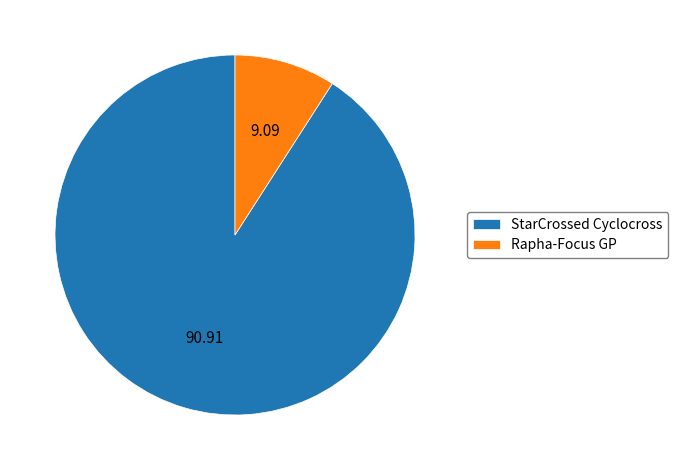

Which has a higher value, StarCrossed Cyclocross or Rapha-Focus GP?

StarCrossed Cyclocross